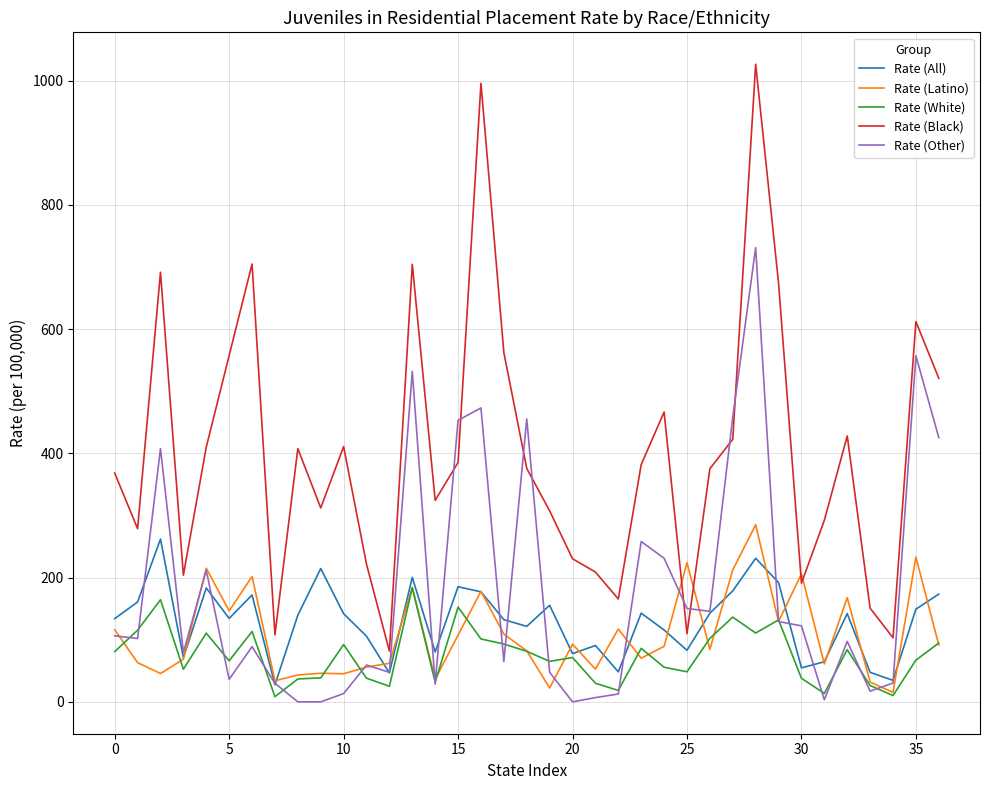

Which series has the widest spread of values?

Rate (Black)